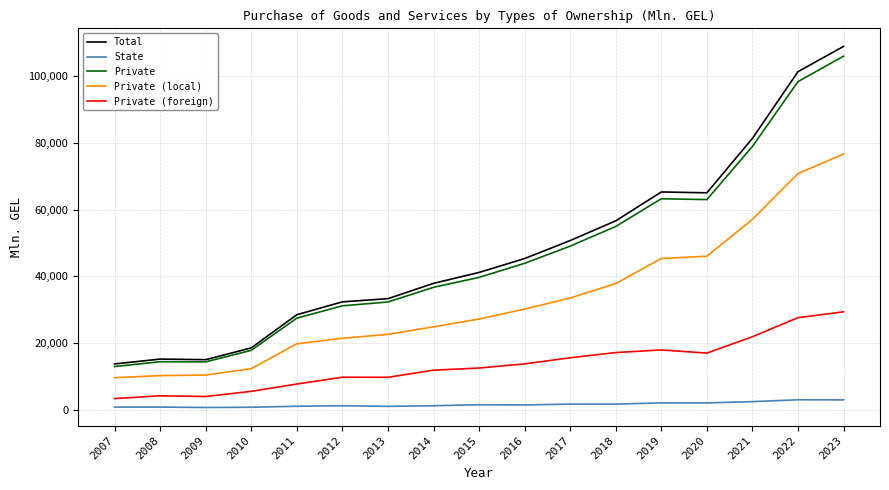

Between 2011 and 2021, which series saw the biggest shift?

Total